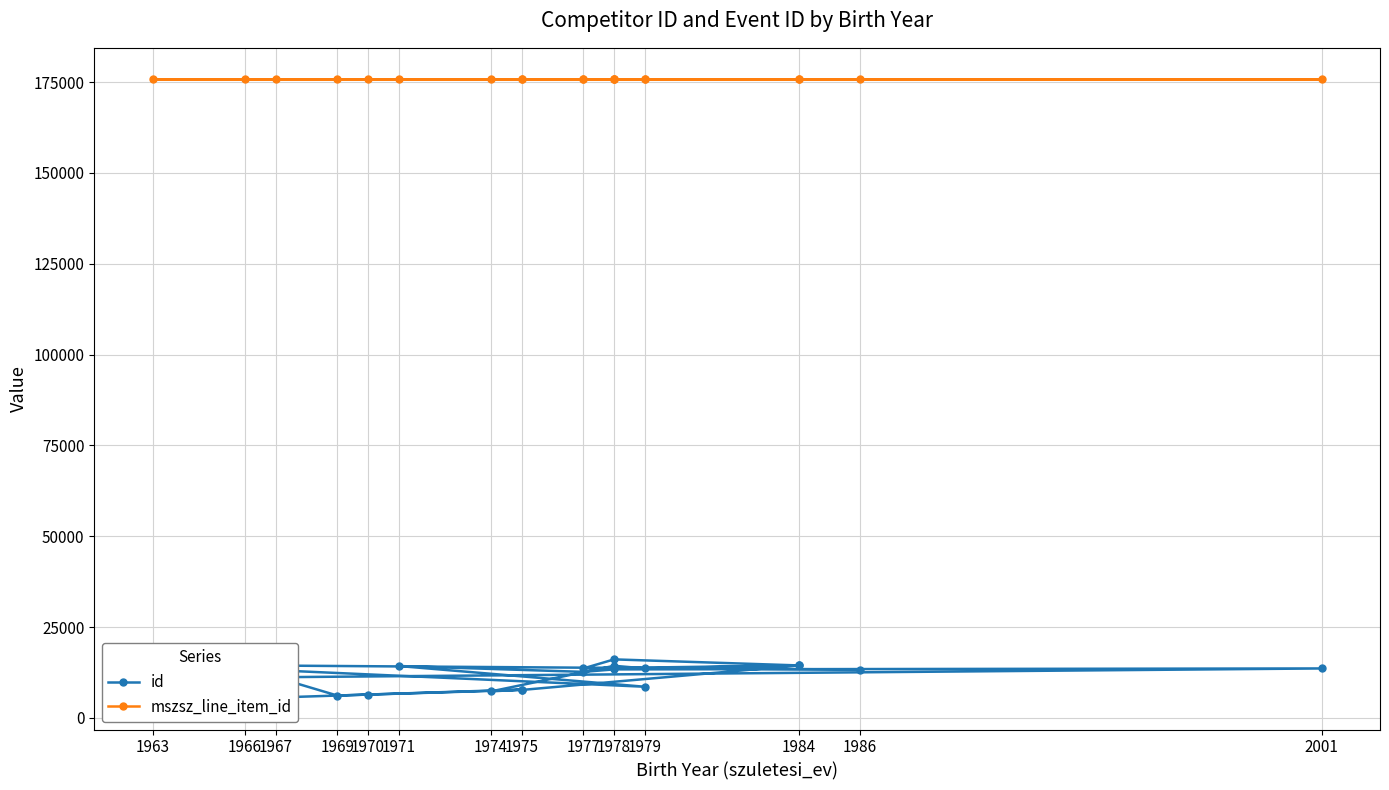

Where is mszsz_line_item_id nearest to the value 175896?

1966